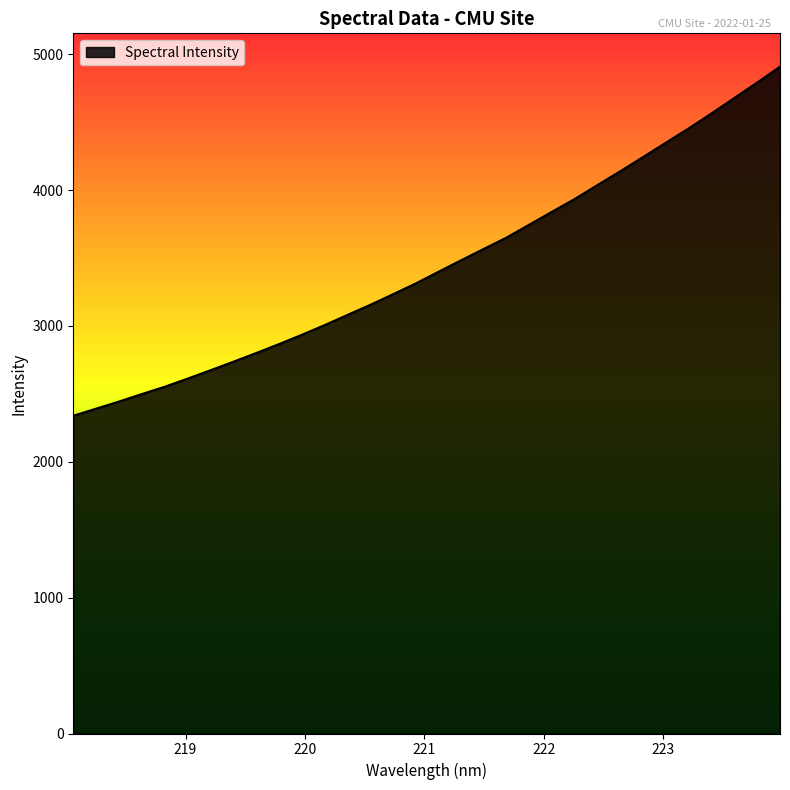

Count the number of values greater than 3398.

16